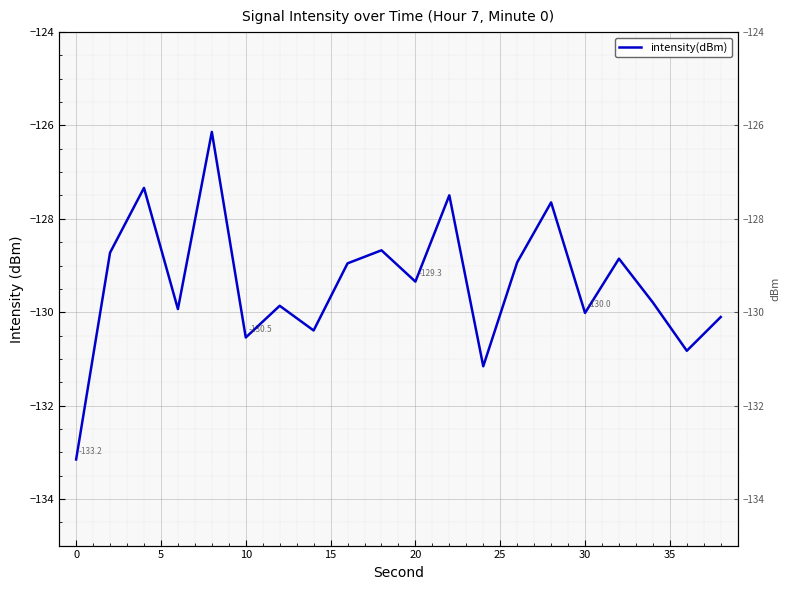

What is the value of the 20th point from the left?

-130.1